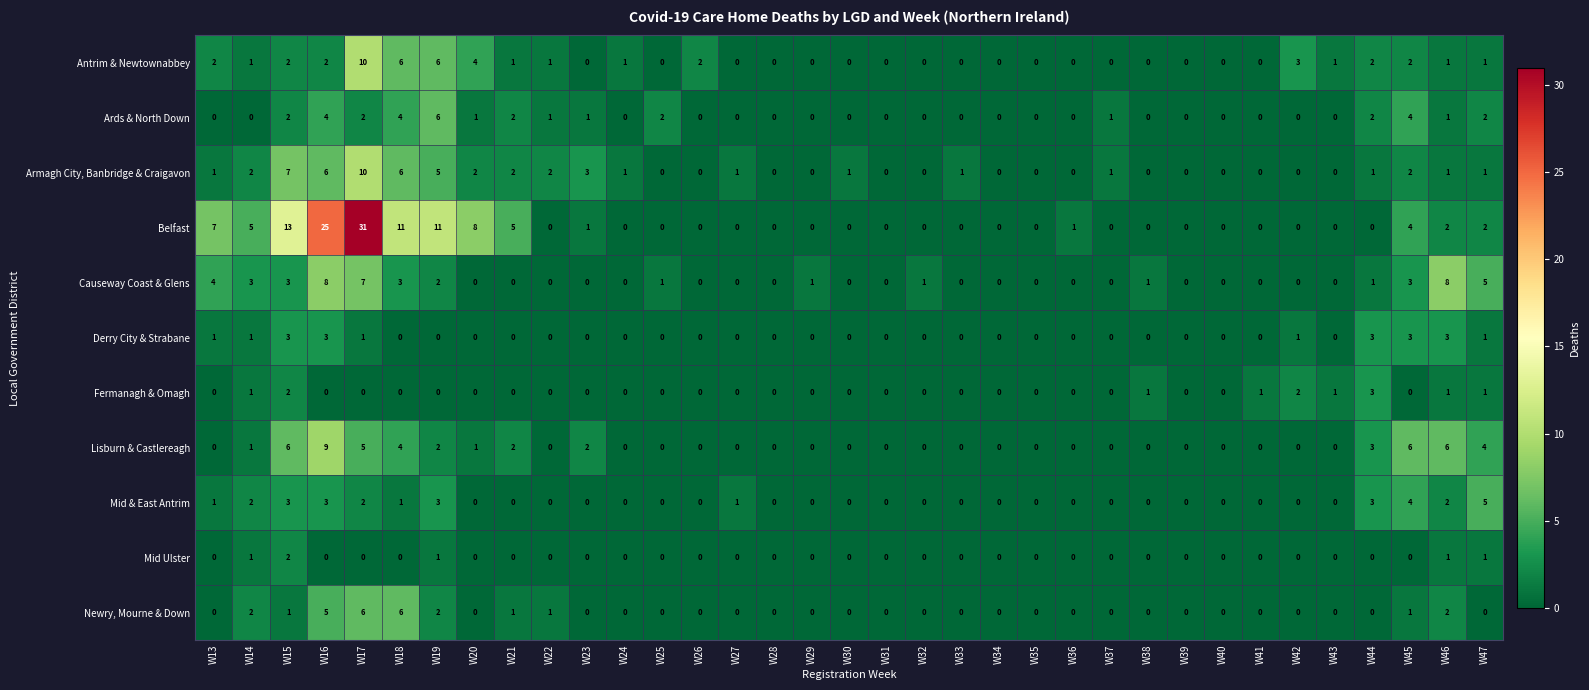

What is the difference between the maximum and minimum values in the Mid & East Antrim series?

5